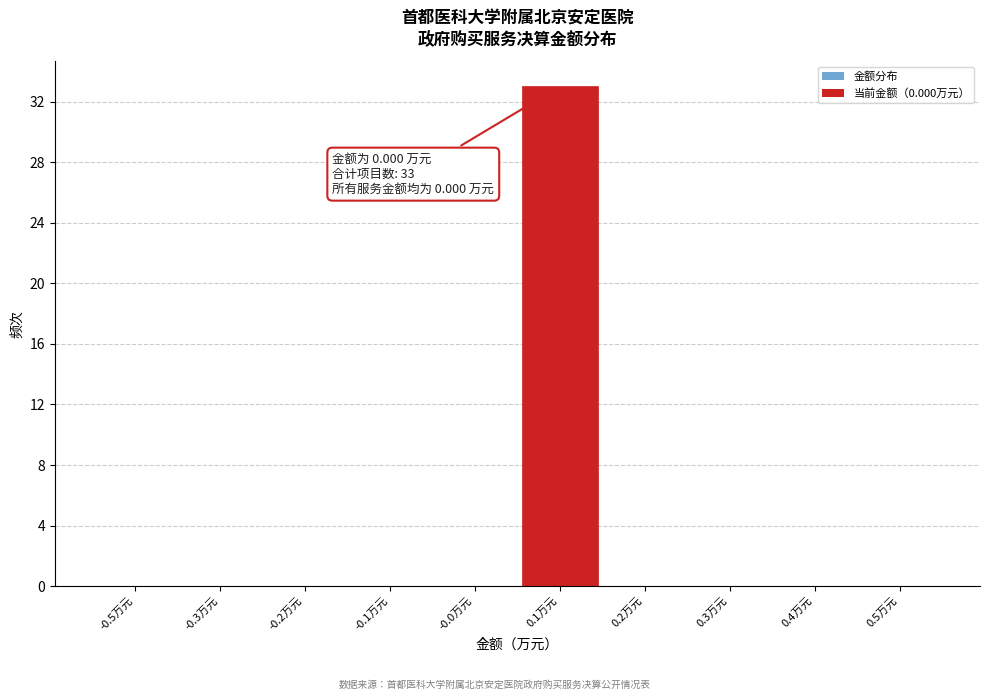

Reading right to left, transcribe all the data shown in this chart.

0.5万元=0	0.4万元=0	0.3万元=0	0.2万元=0	0.1万元=33	-0.0万元=0	-0.1万元=0	-0.2万元=0	-0.3万元=0	-0.5万元=0